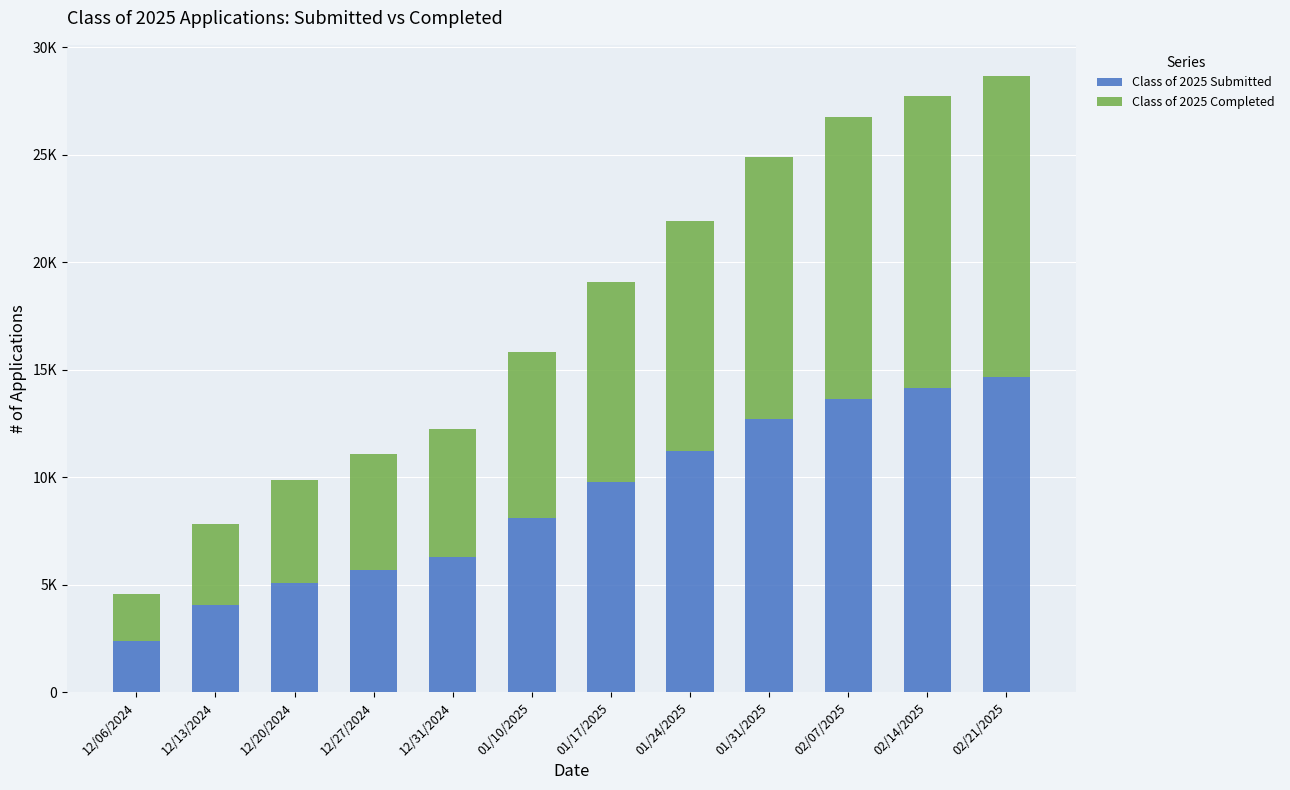

What are all the series names shown in the legend?

Class of 2025 Submitted, Class of 2025 Completed